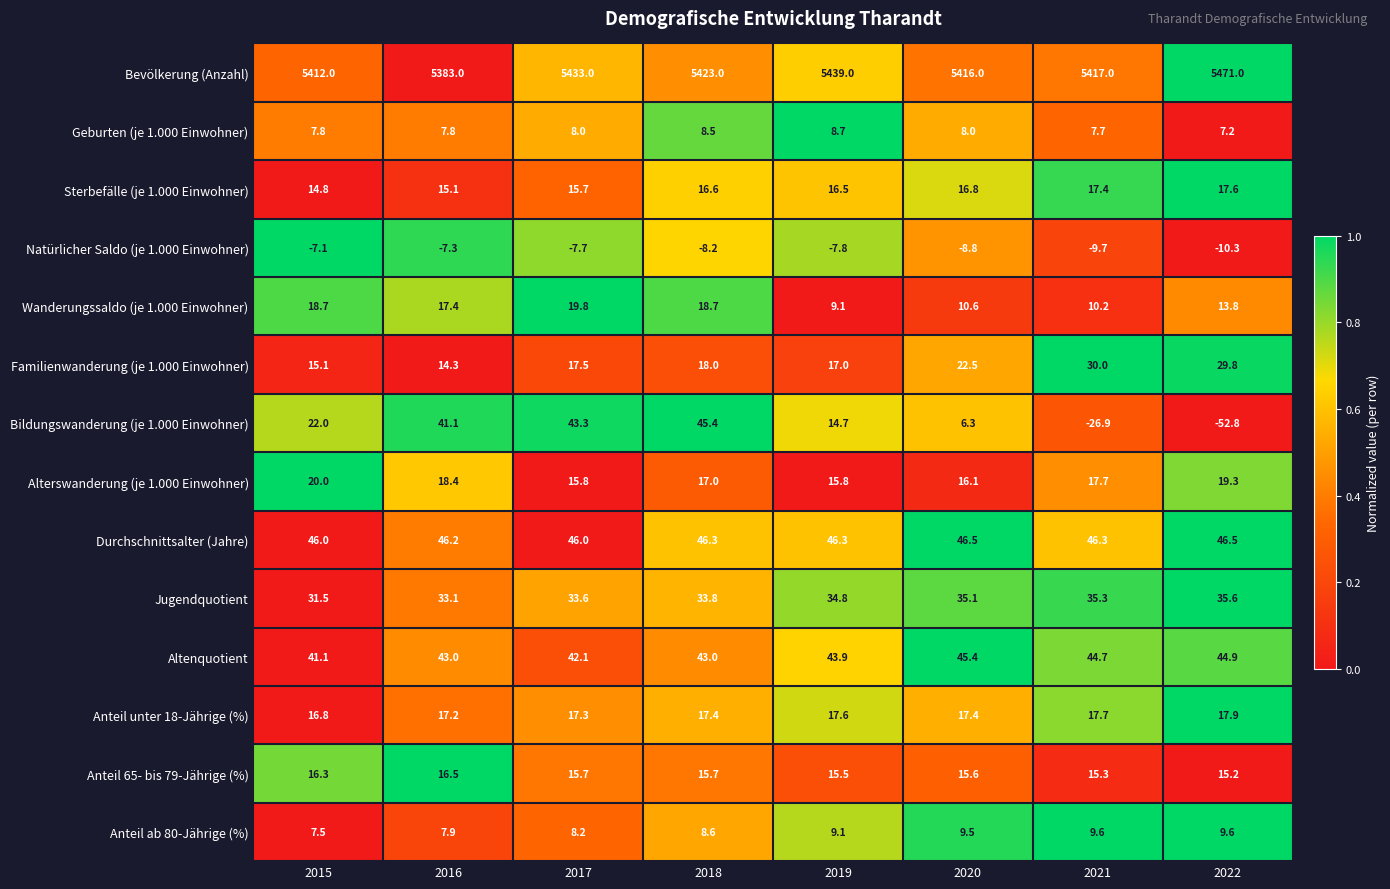

What is the total value across all series at 2017?

5708.3